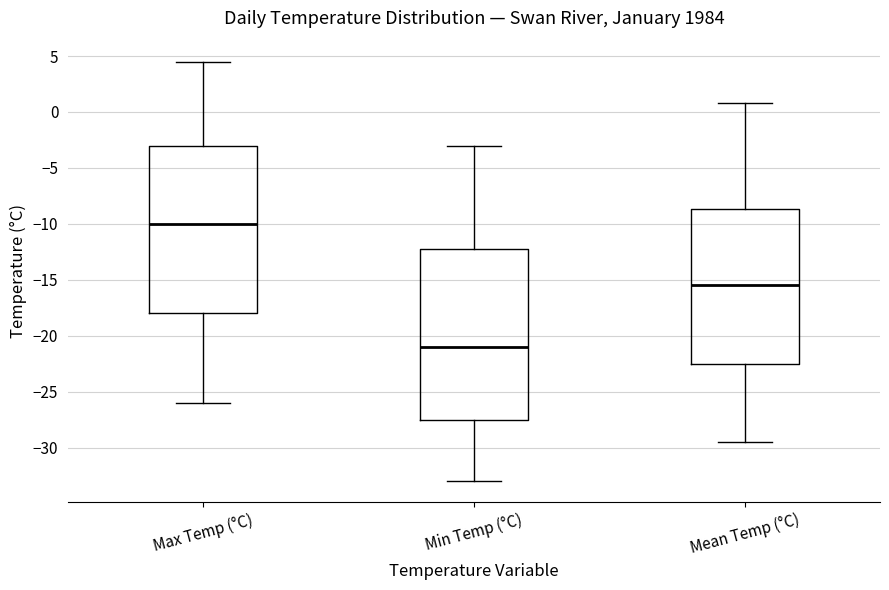

Which box has the highest median line?

Max Temp (°C)